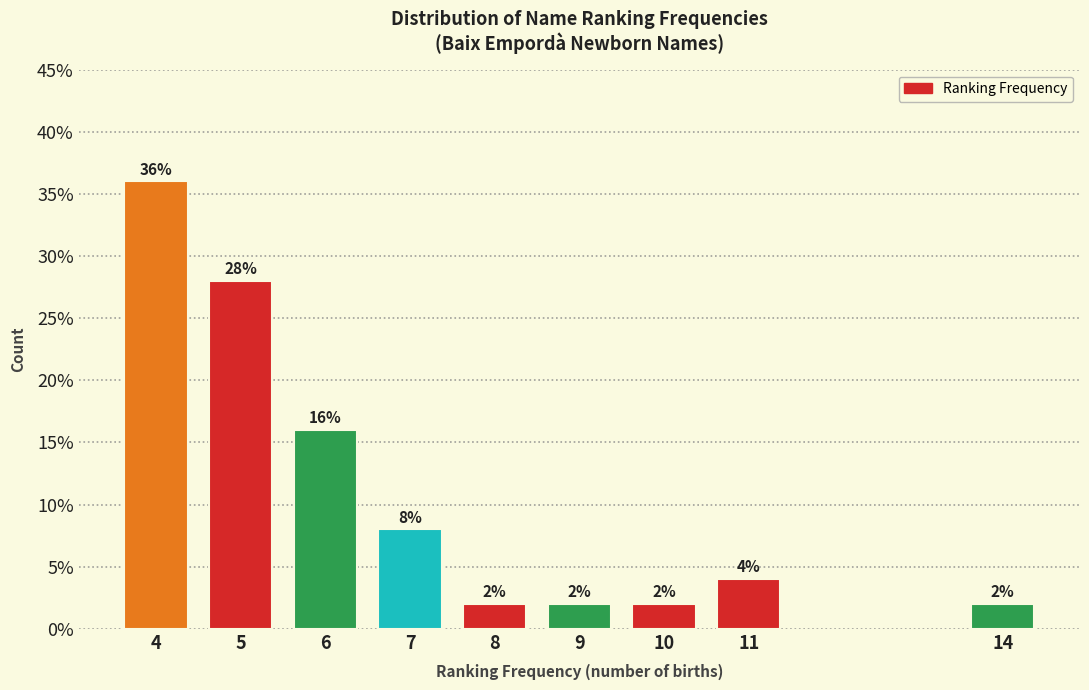

Reading right to left, transcribe all the data shown in this chart.

14=2.0	11=4.0	10=2.0	9=2.0	8=2.0	7=8.0	6=16.0	5=28.0	4=36.0